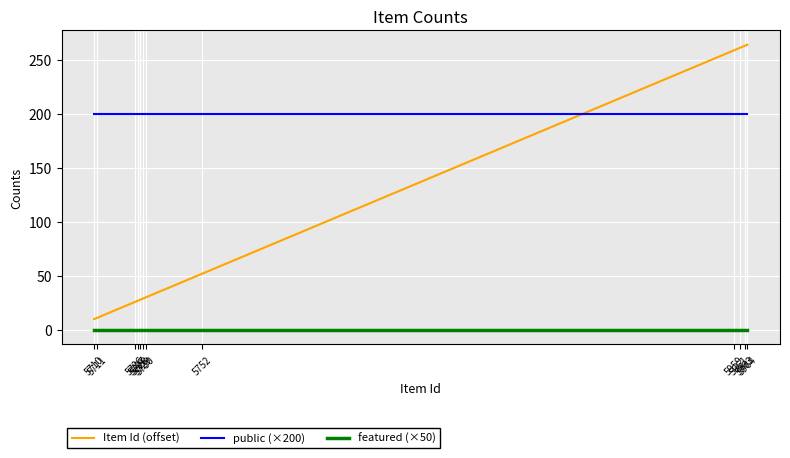

Which series ends up on top after the final intersection of public (×200) and Item Id (offset)?

Item Id (offset)